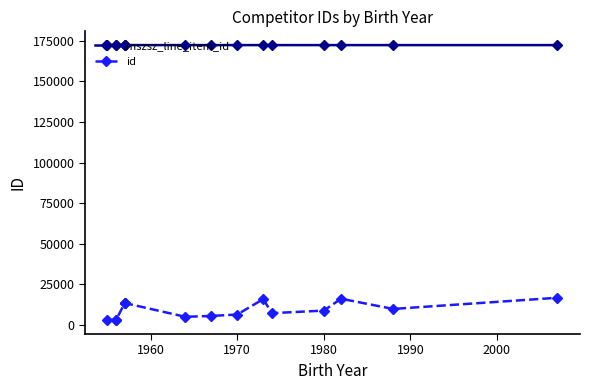

What is the average value of the id series?

9493